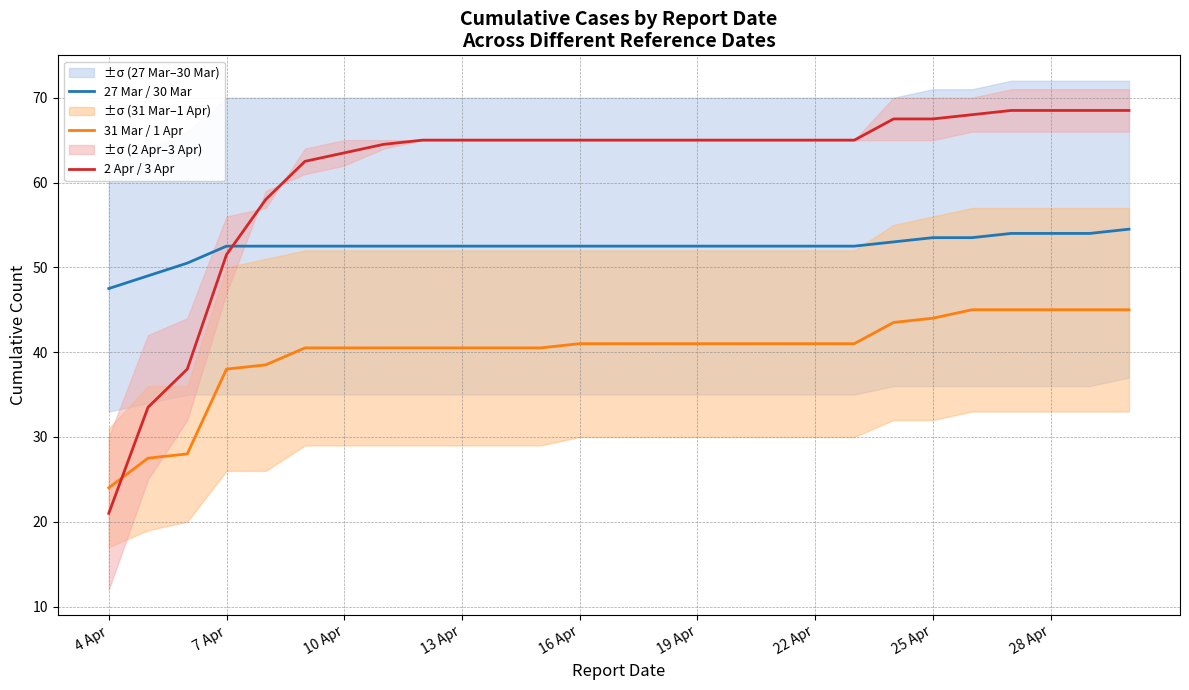

True or false: 27 Mar / 30 Mar and 2 Apr / 3 Apr cross at least once.

True